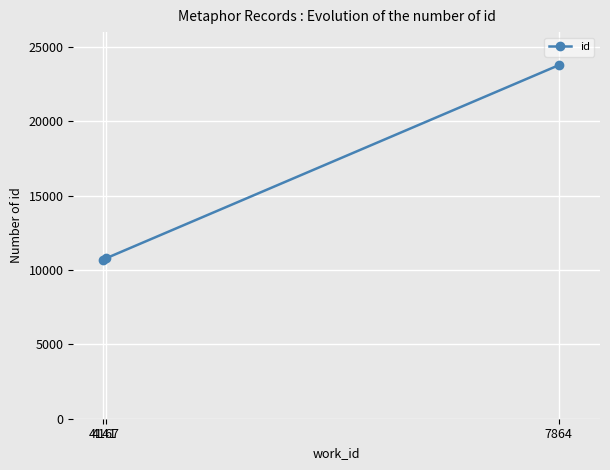

Reading right to left, what are all the values shown in this chart?

23778.0	10787.3	10646.0